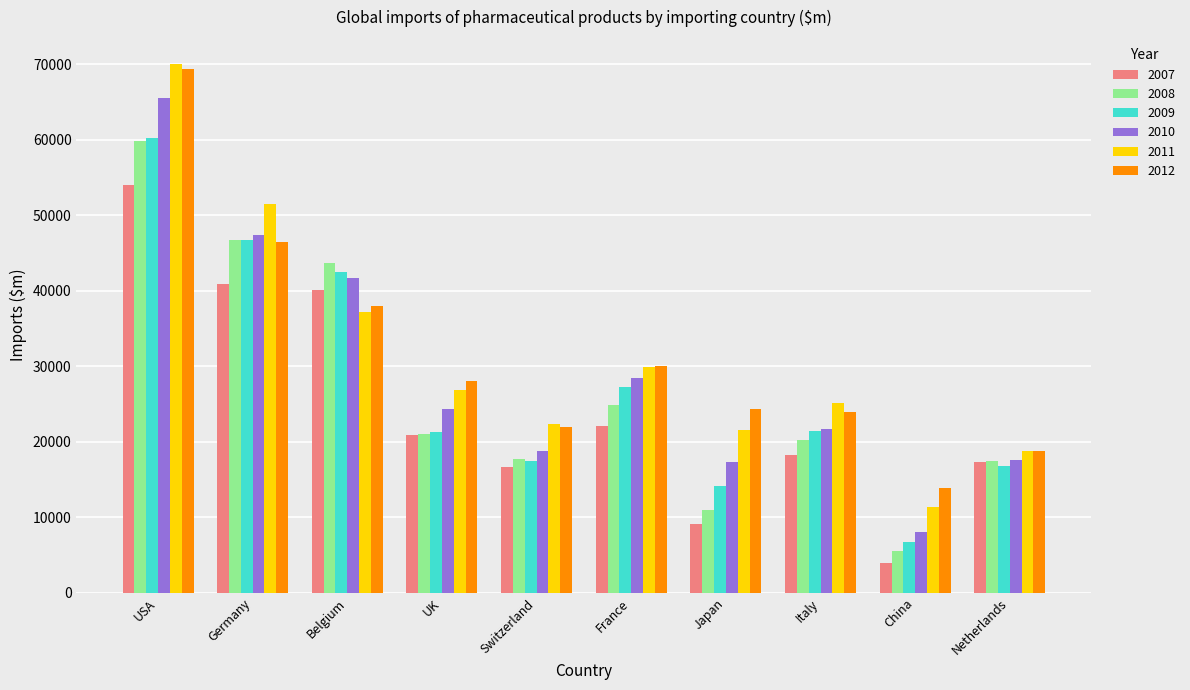

Between Switzerland and China, which series saw the biggest shift?

2007